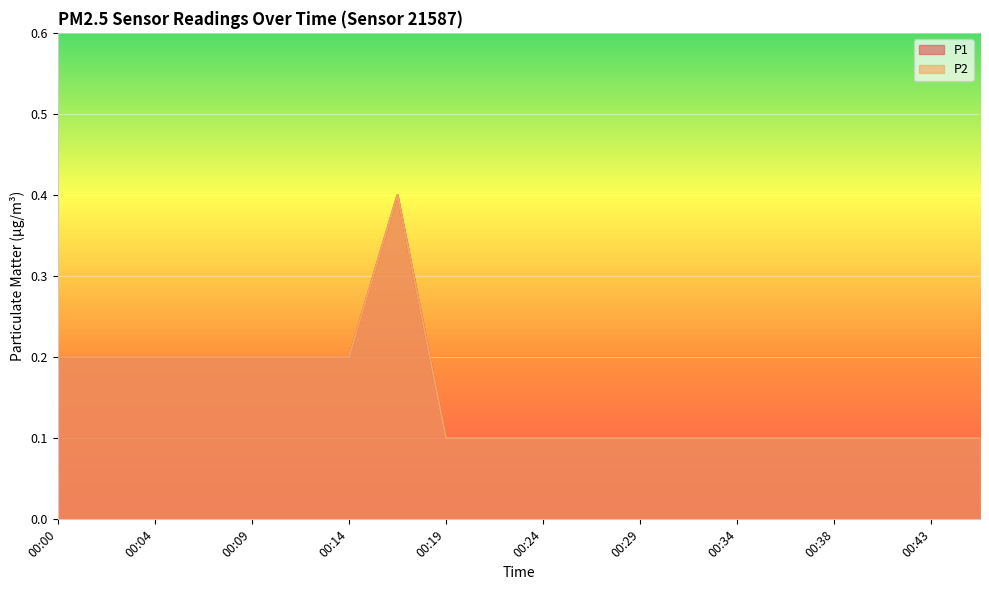

What is the minimum value shown in the chart?

0.1